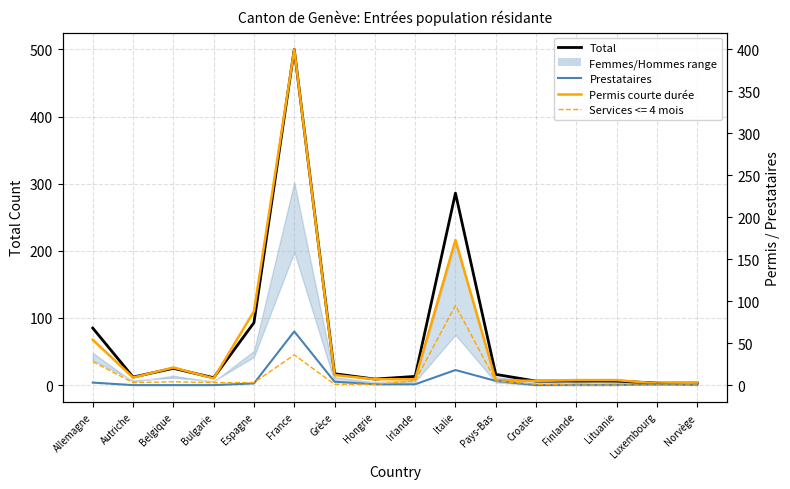

What is the difference between the maximum and minimum values in the Total series?

497